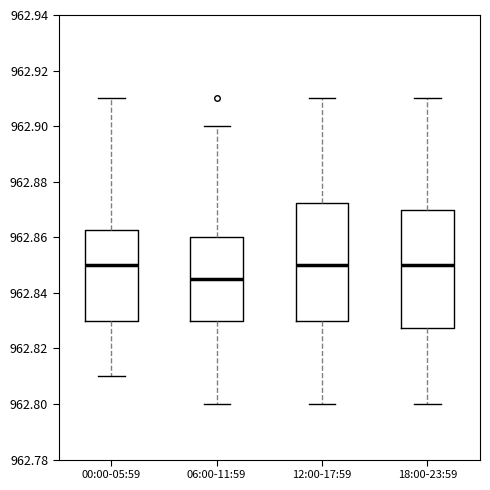

Reading left to right, transcribe this box plot: for each box, give where its median line is, the range the box spans, and where its two whiskers end, as read against the y-axis. The values are not printed on the chart, so give them approximately, as read against the axis.

00:00-05:59: median 962.850, box 962.830 to 962.862, whiskers 962.810 to 962.910
06:00-11:59: median 962.846, box 962.830 to 962.860, whiskers 962.800 to 962.900
12:00-17:59: median 962.850, box 962.830 to 962.872, whiskers 962.800 to 962.910
18:00-23:59: median 962.850, box 962.828 to 962.870, whiskers 962.800 to 962.910